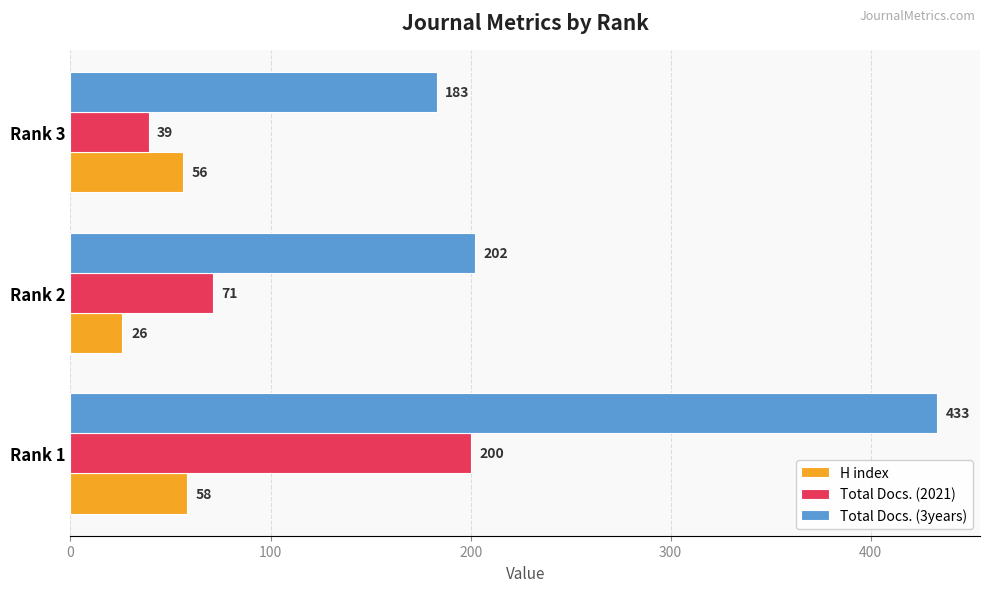

The Total Docs. (3years) series shows 202 at Rank 2. True or false?

True